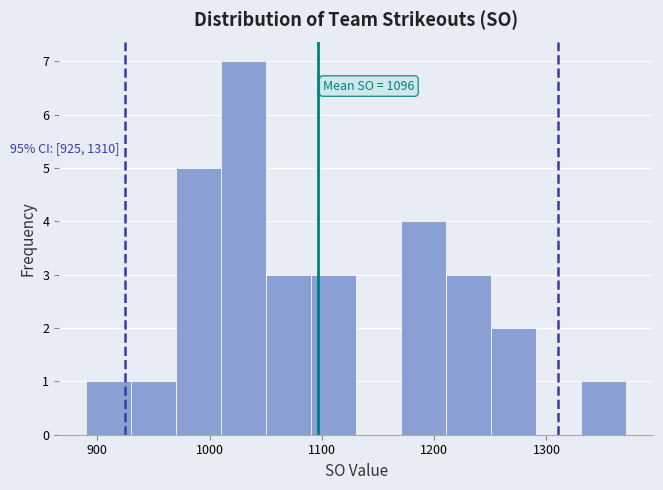

Over which range of the x-axis is the bar tallest?

1010 to 1050